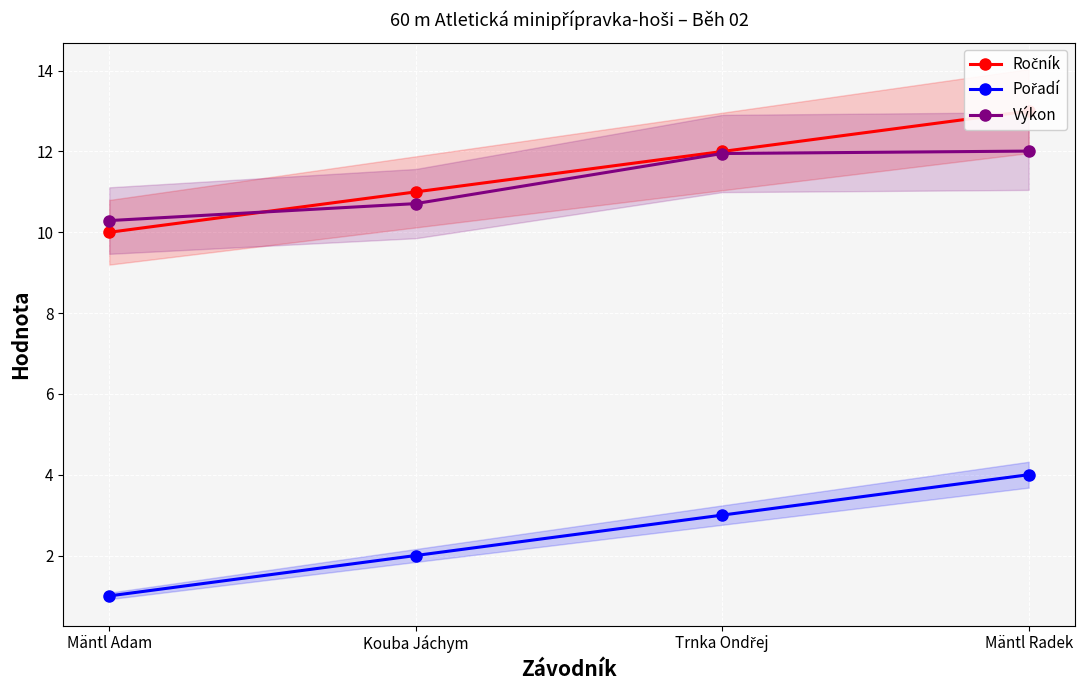

Is it true that Výkon equals 12.0 at Mäntl Radek?

True